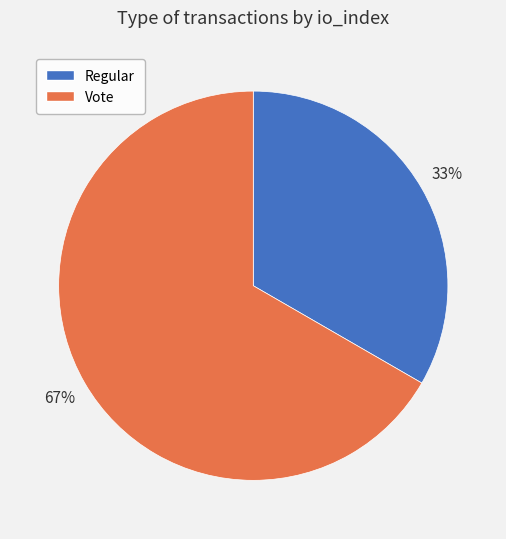

Does Vote account for over 50% of the chart?

Yes